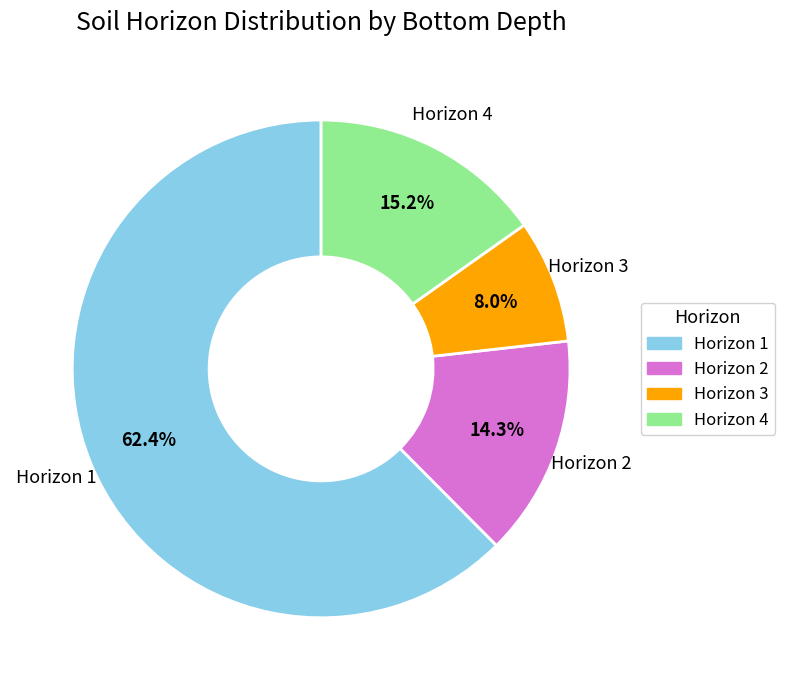

Count the number of slices in the pie.

4